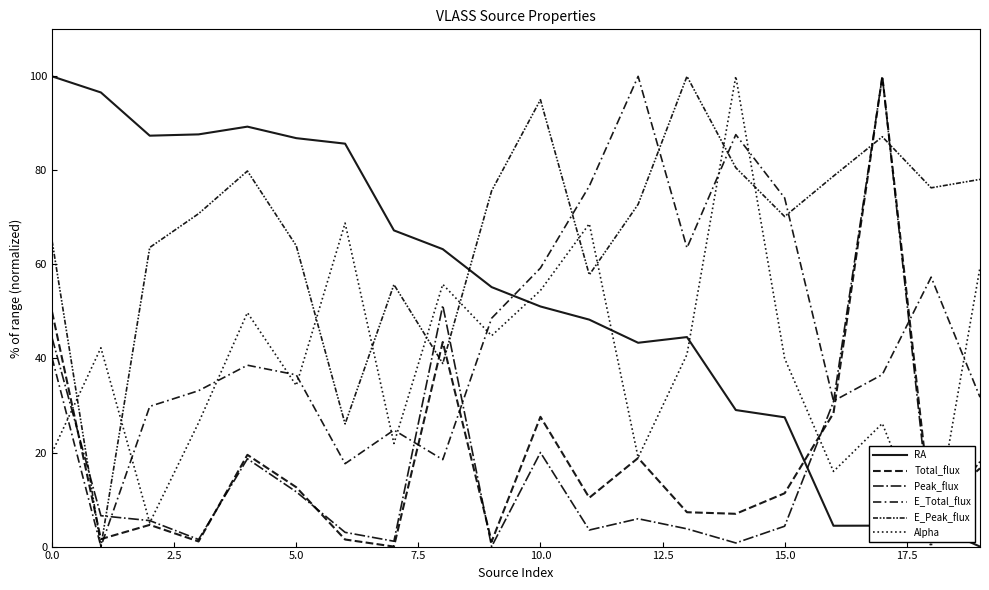

Does the chart have visible grid lines?

No